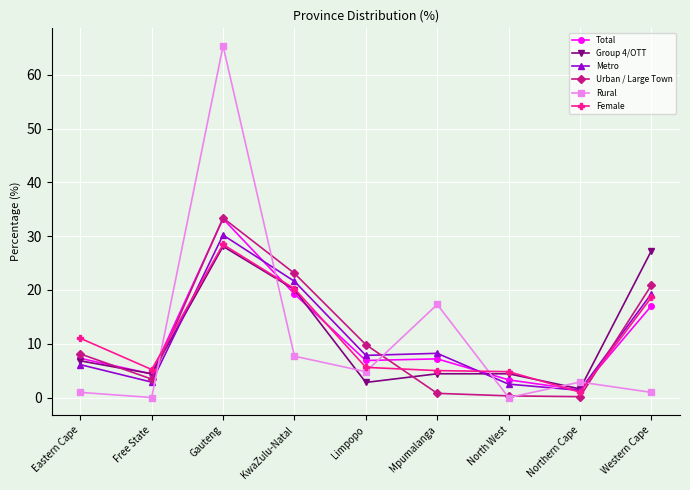

At which category does Metro reach its first local valley?

Free State